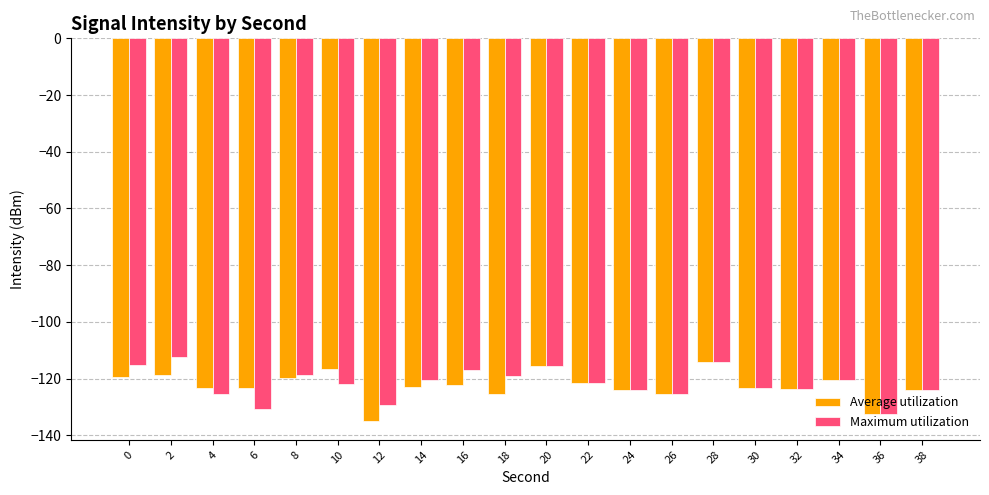

The value of Average utilization at 8 is -32.9. True or false?

False